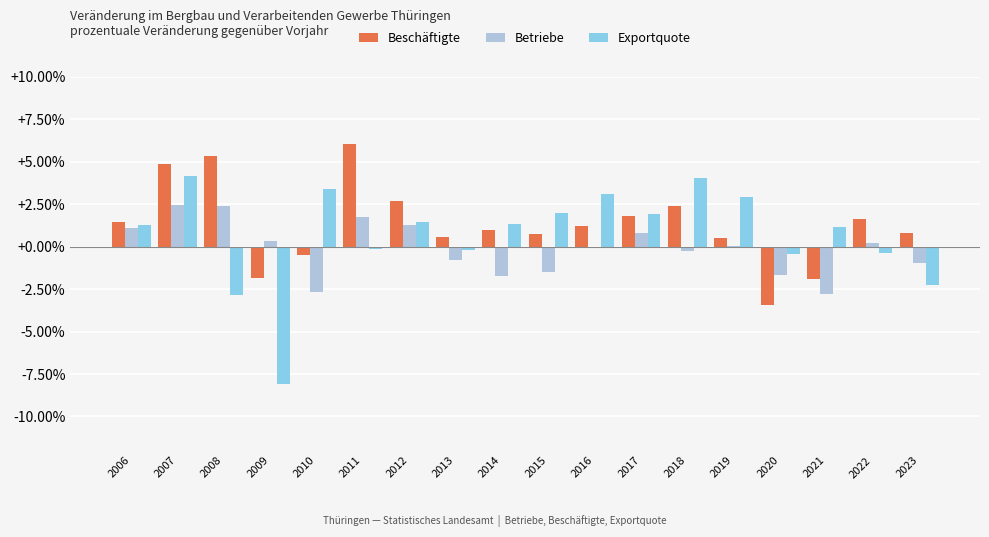

What is the greatest value displayed?

6.0